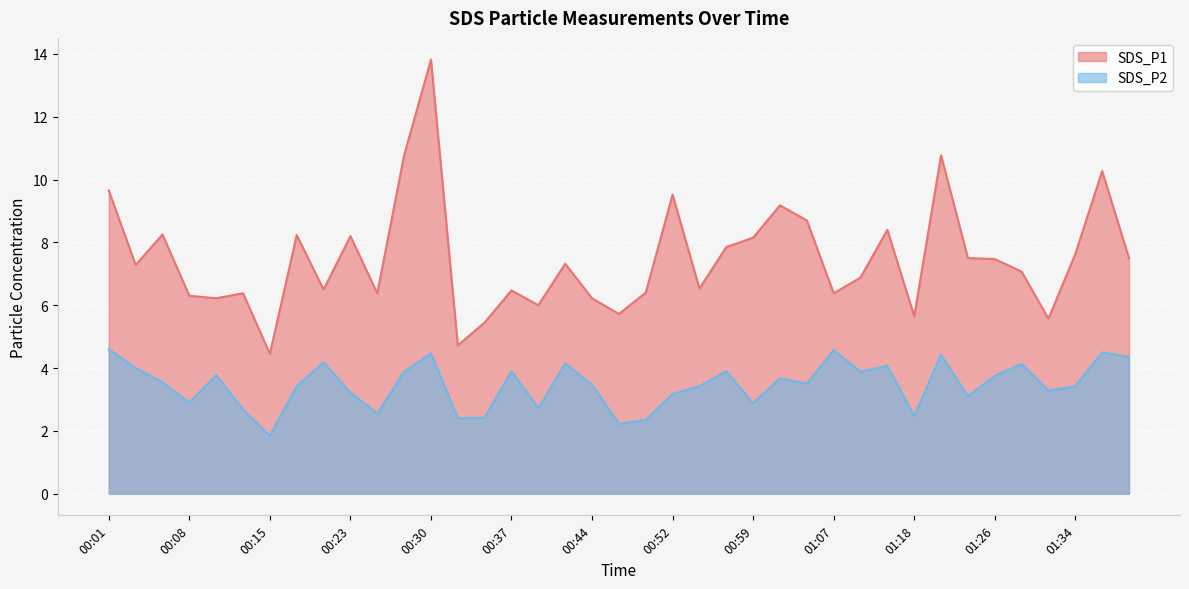

Count the number of categories in the chart.

39